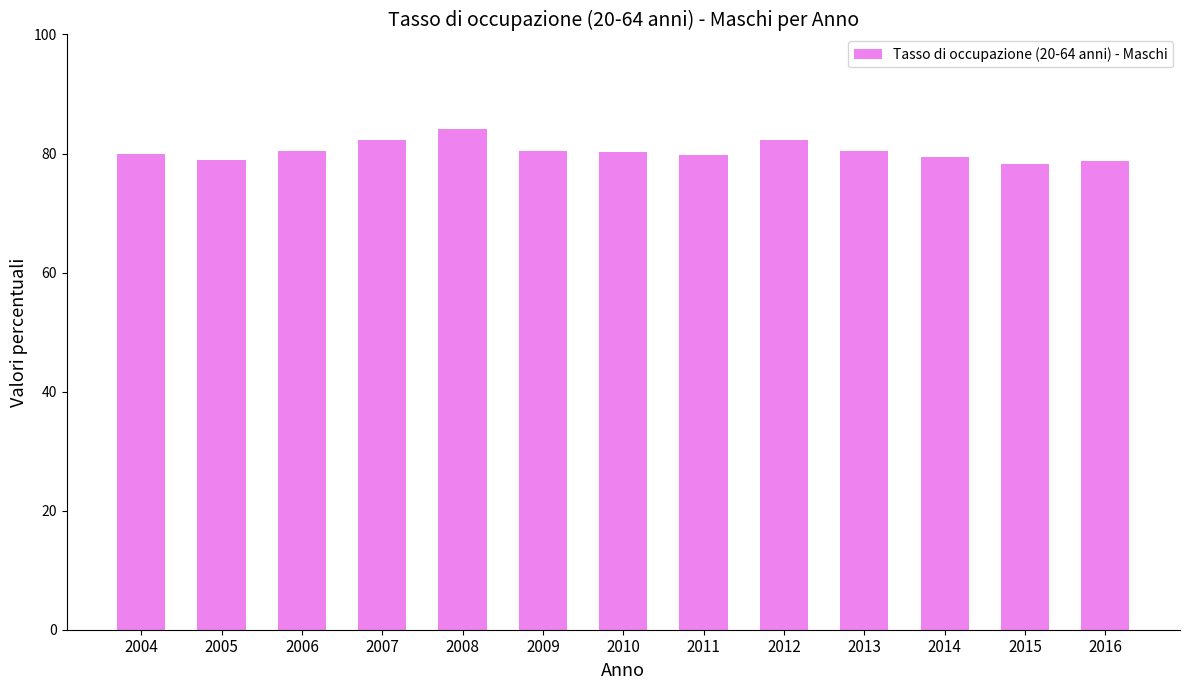

Approximately how many times larger is the value at 2007 compared to 2009?

1.0